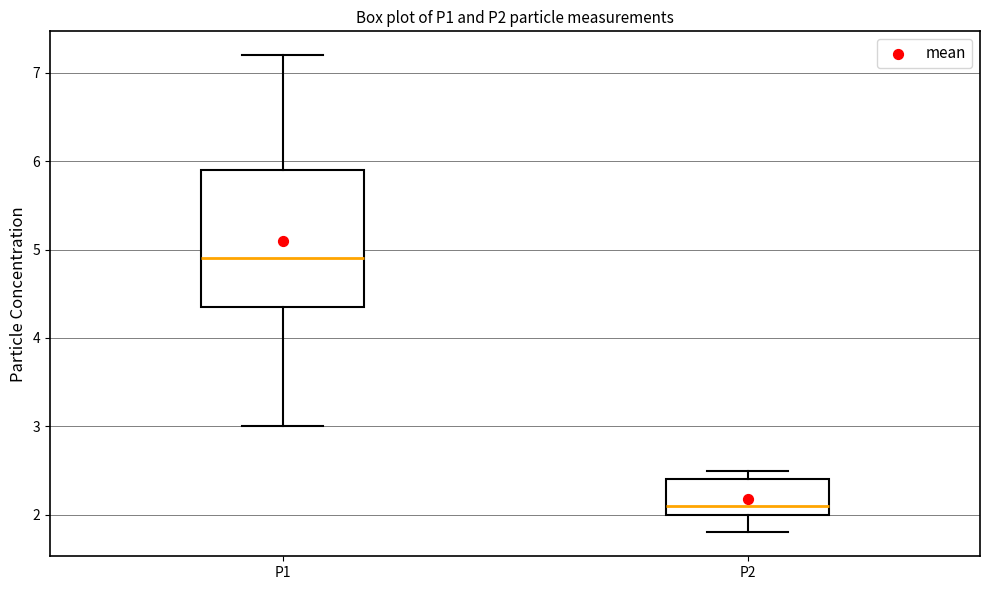

Reading left to right, read every box against the y-axis: the position of its median line, the range the box covers, and the ends of its whiskers. The values are not printed on the chart, so give them approximately, as read against the axis.

P1: median 4.9, box 4.4 to 5.9, whiskers 3.0 to 7.2
P2: median 2.1, box 2.0 to 2.4, whiskers 1.8 to 2.5